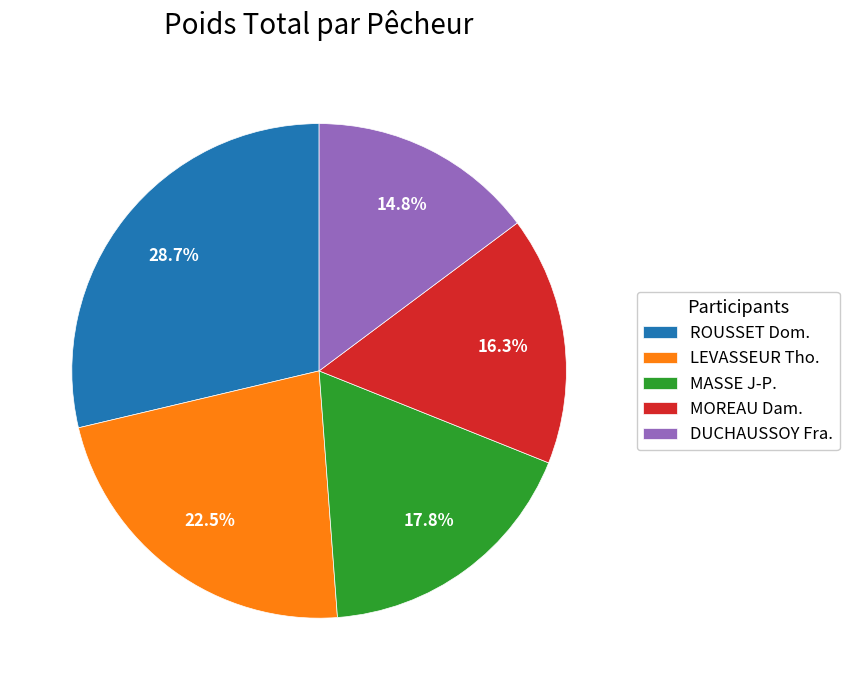

Do LEVASSEUR Tho. and MOREAU Dam. together represent more than half of the pie?

No